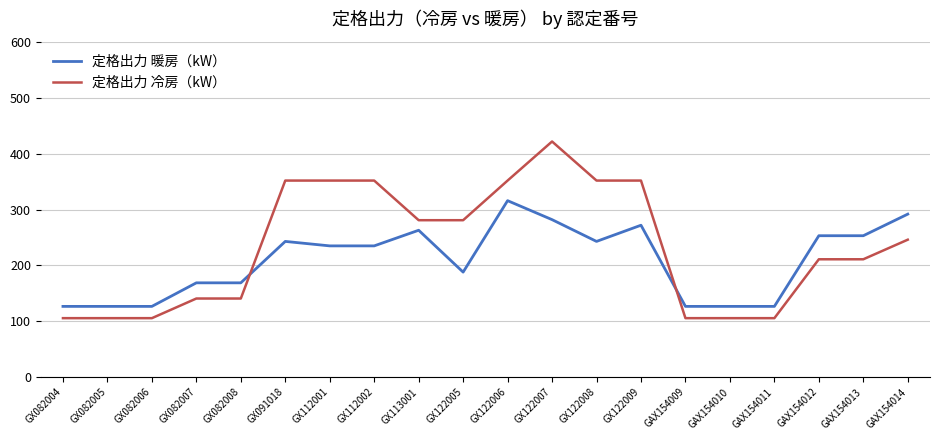

What is the lowest value of the 定格出力 暖房（kW） series?

126.6